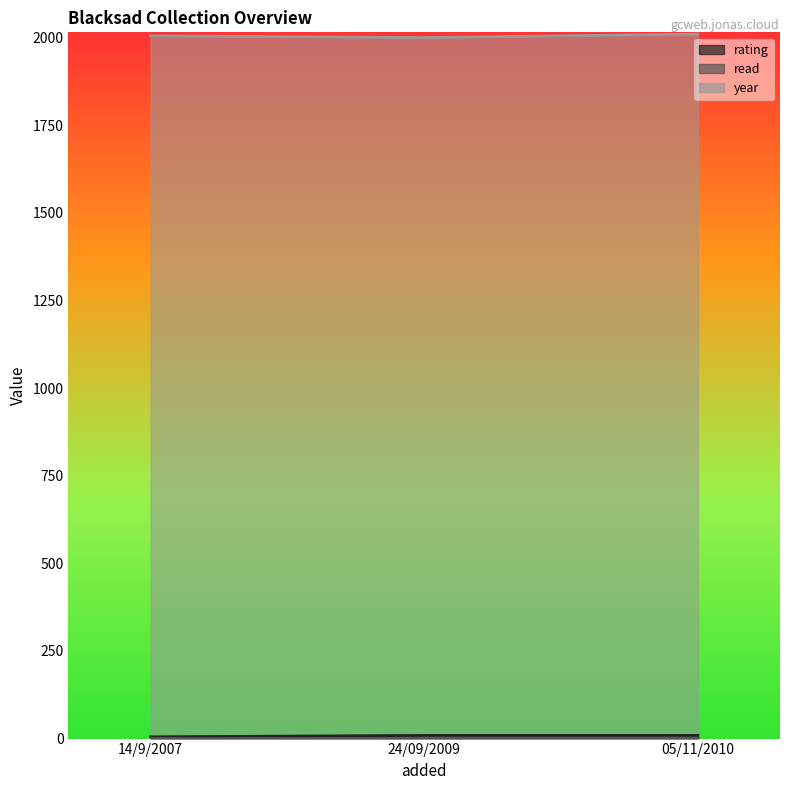

Which has a higher value, 24/09/2009 or 14/9/2007?

24/09/2009